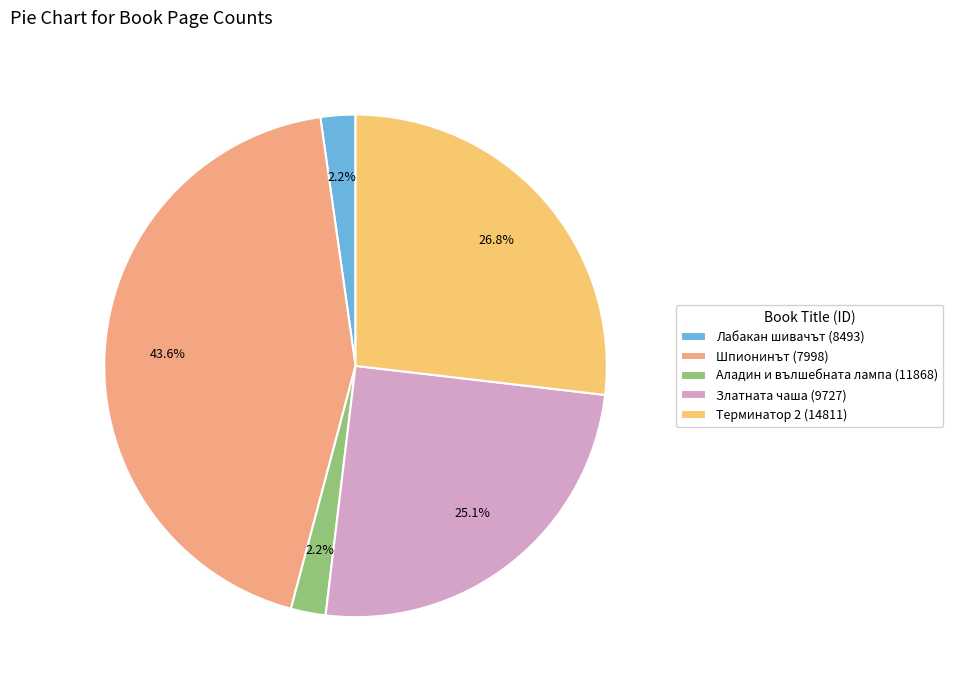

Is Аладин и вълшебната лампа (11868) the majority of the pie?

No